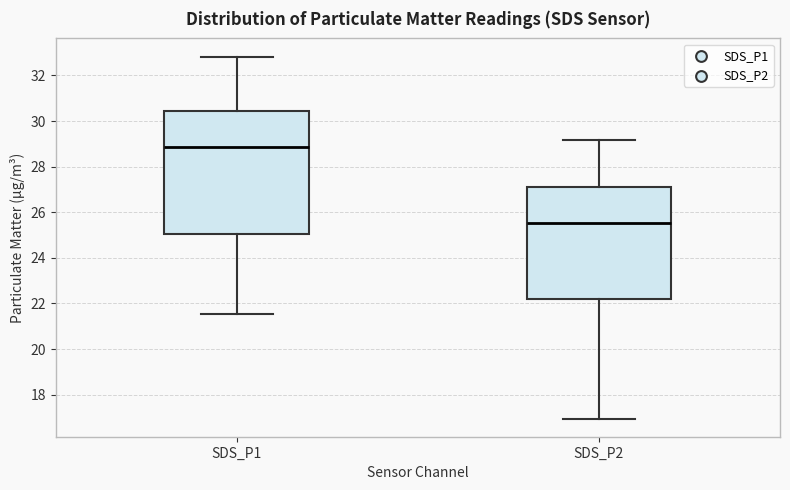

Where does the lower whisker of the box for SDS_P2 end on the y-axis? The values are not printed on the chart, so give them approximately, as read against the axis.

17.0